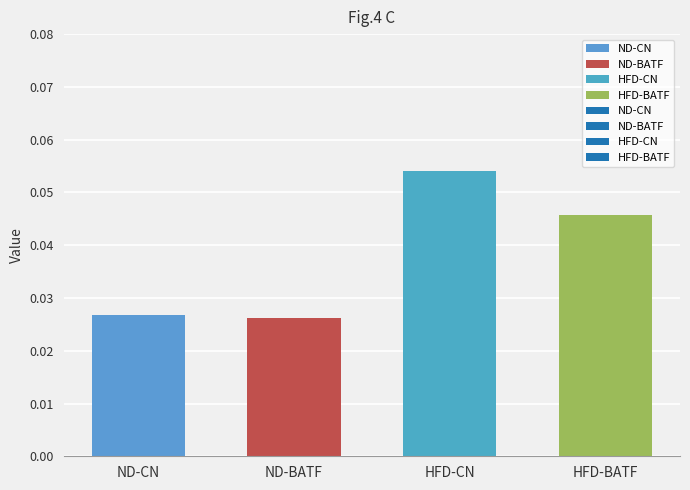

Which category has the highest value across all series?

HFD-CN